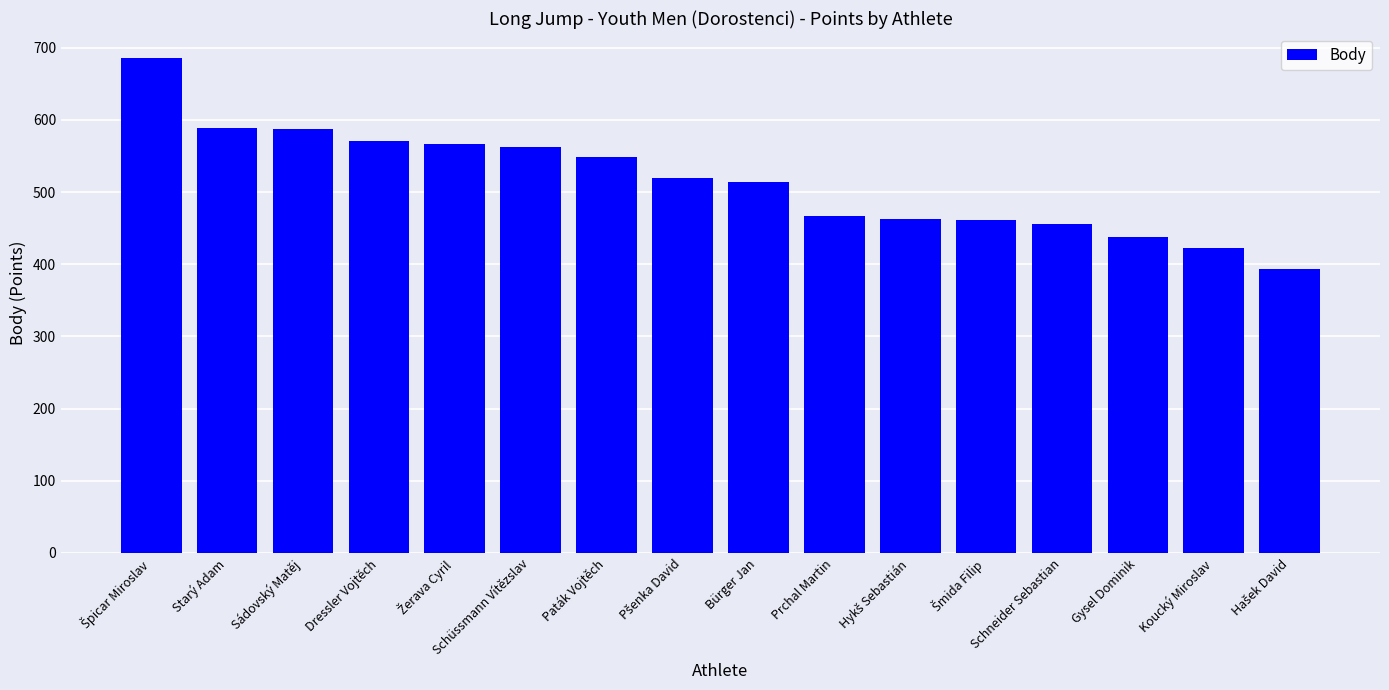

What is the smallest value displayed?

394